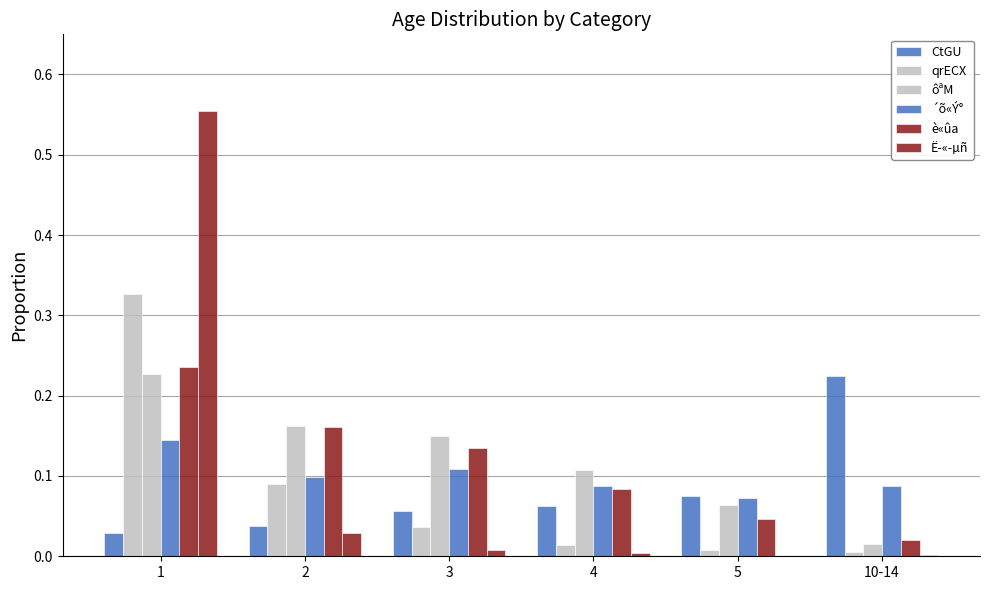

How many distinct data groups are displayed?

6